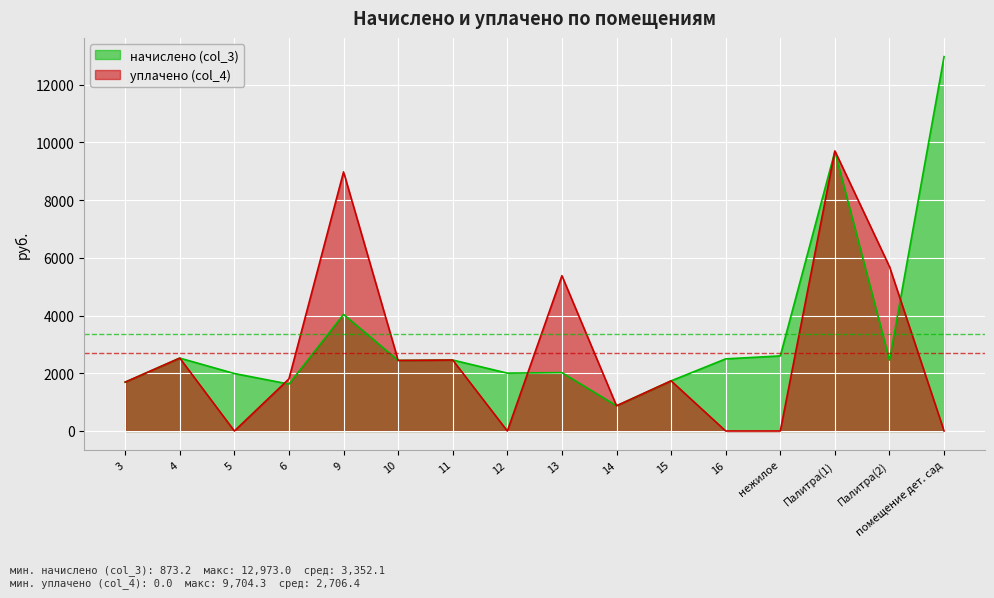

What is the difference between the начислено (col_3) values at 16 and 14?

1626.1